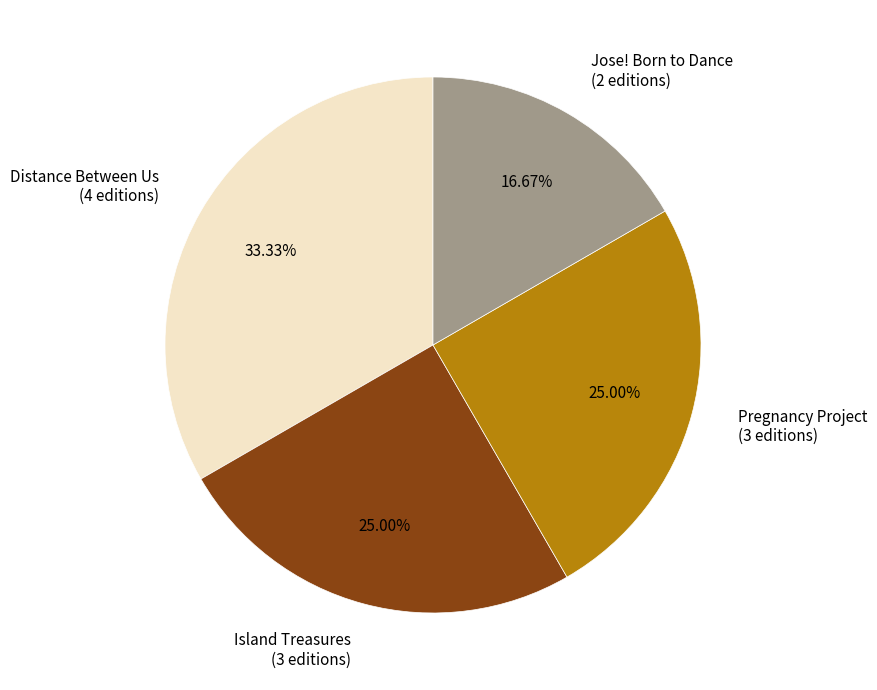

Combined, do Island Treasures and Distance Between Us account for over 50%?

Yes